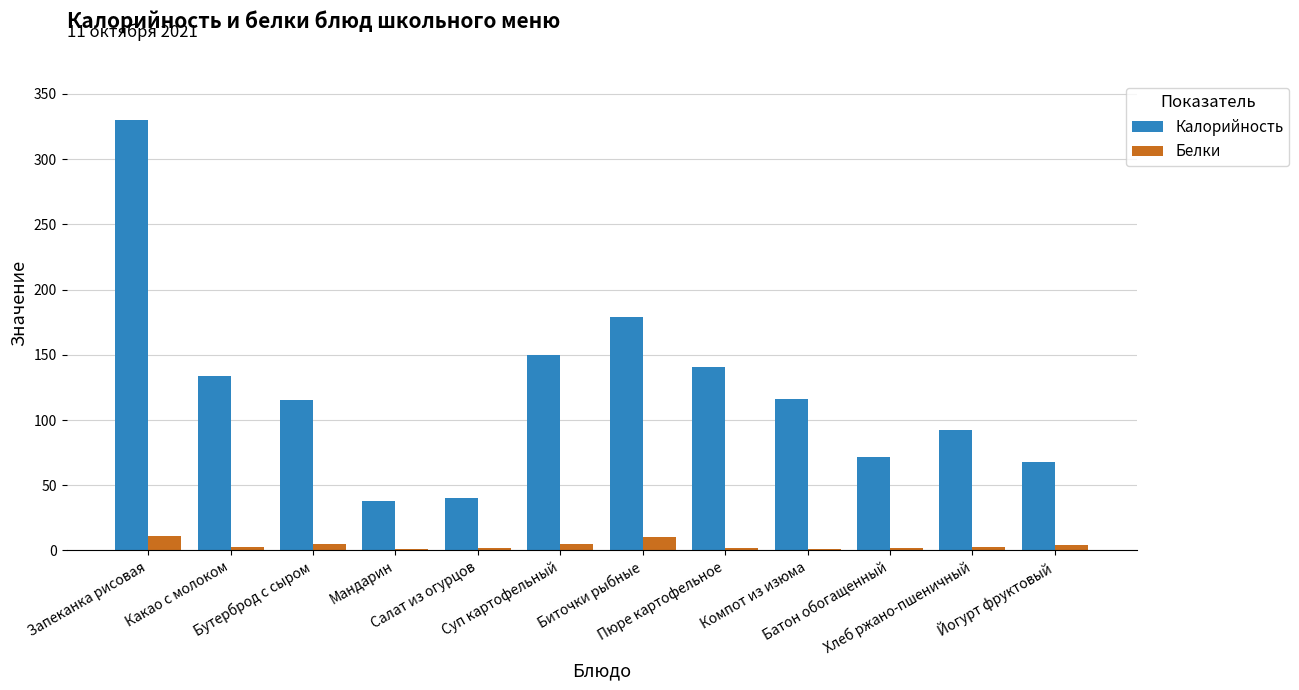

What is the maximum value shown in the chart?

330